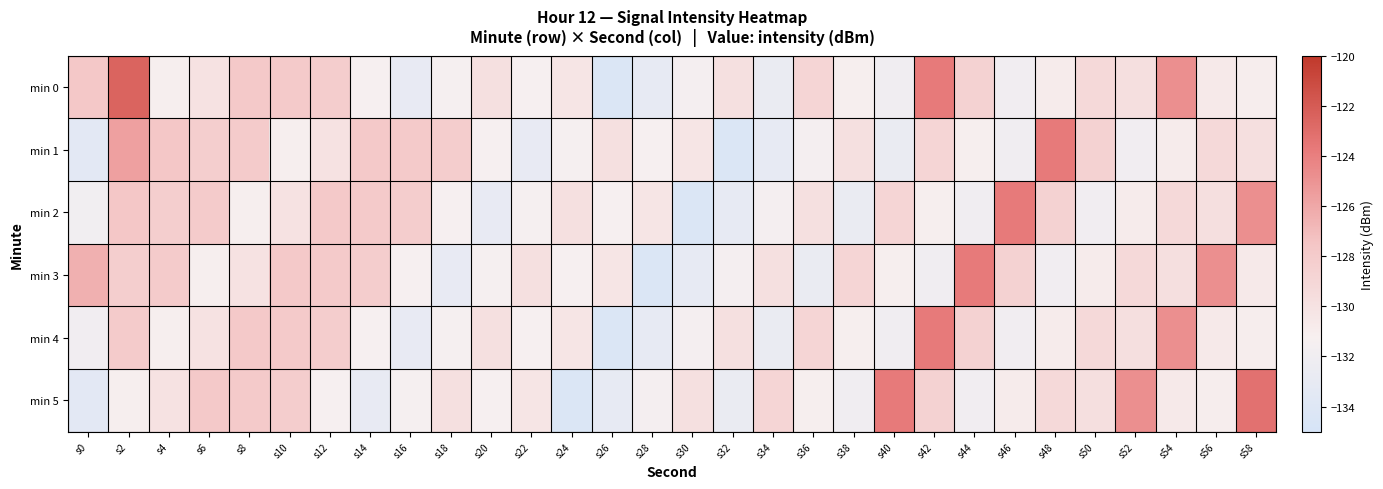

At how many categories does at least one series exceed -130?

29